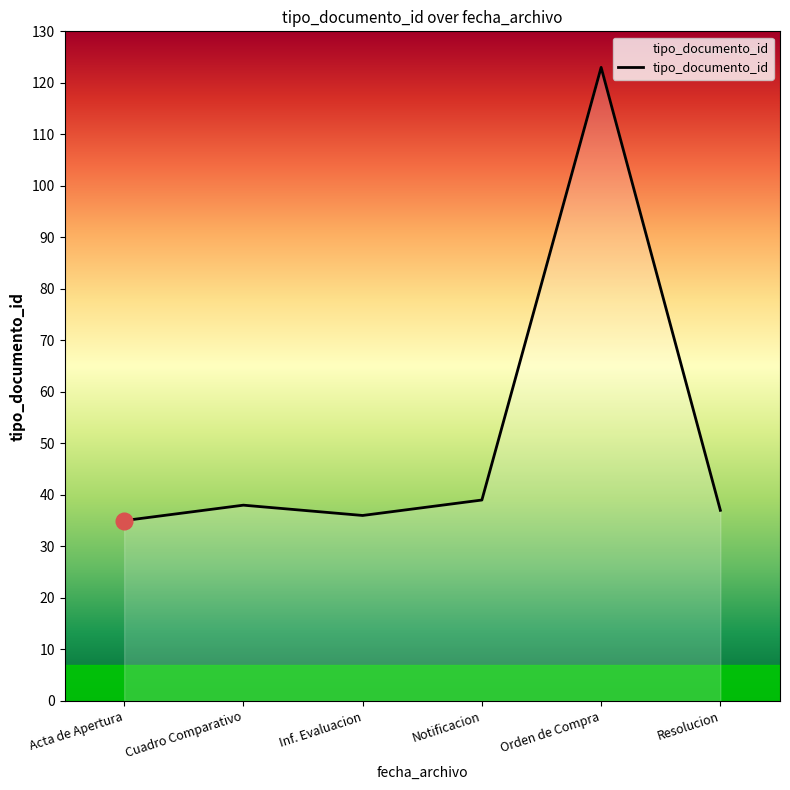

Approximately how many times larger is the value at Cuadro Comparativo compared to Inf. Evaluacion?

1.1